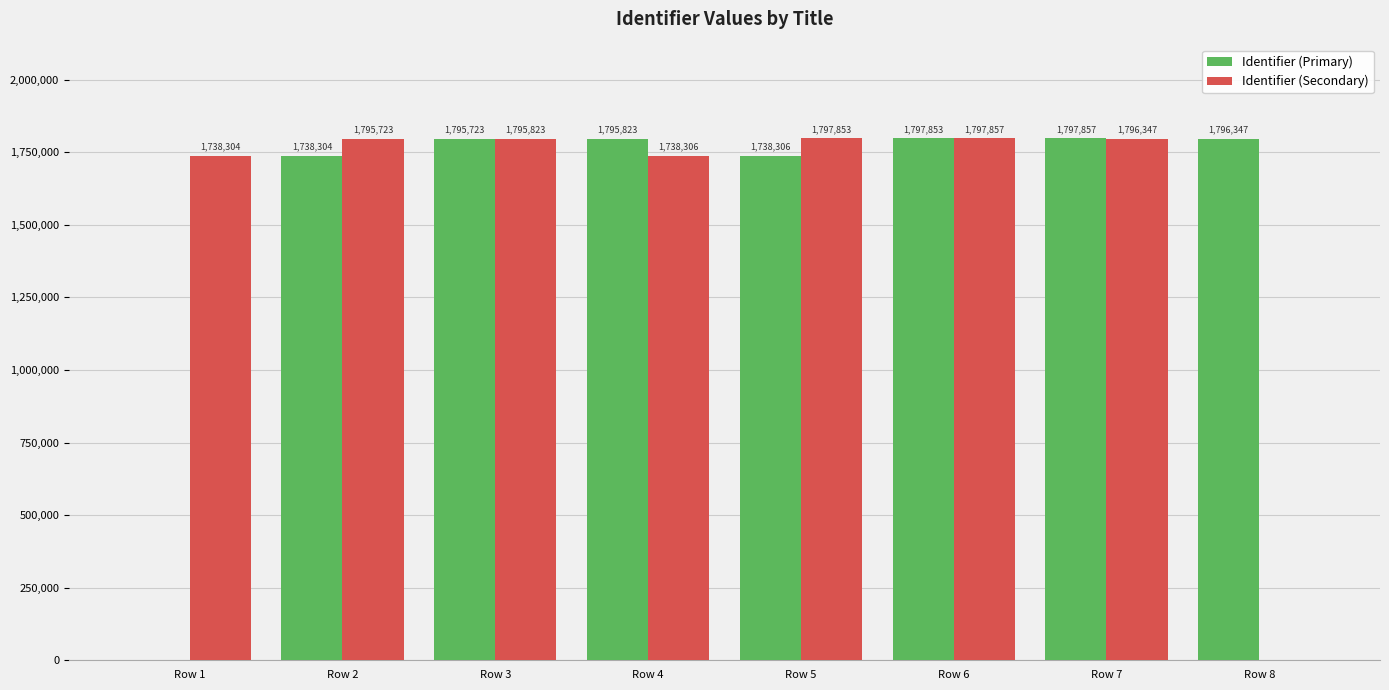

Reading left to right, extract all data points from this chart.

Identifier (Primary): 0	1738304	1795723	1795823	1738306	1797853	1797857	1796347
Identifier (Secondary): 1738304	1795723	1795823	1738306	1797853	1797857	1796347	0